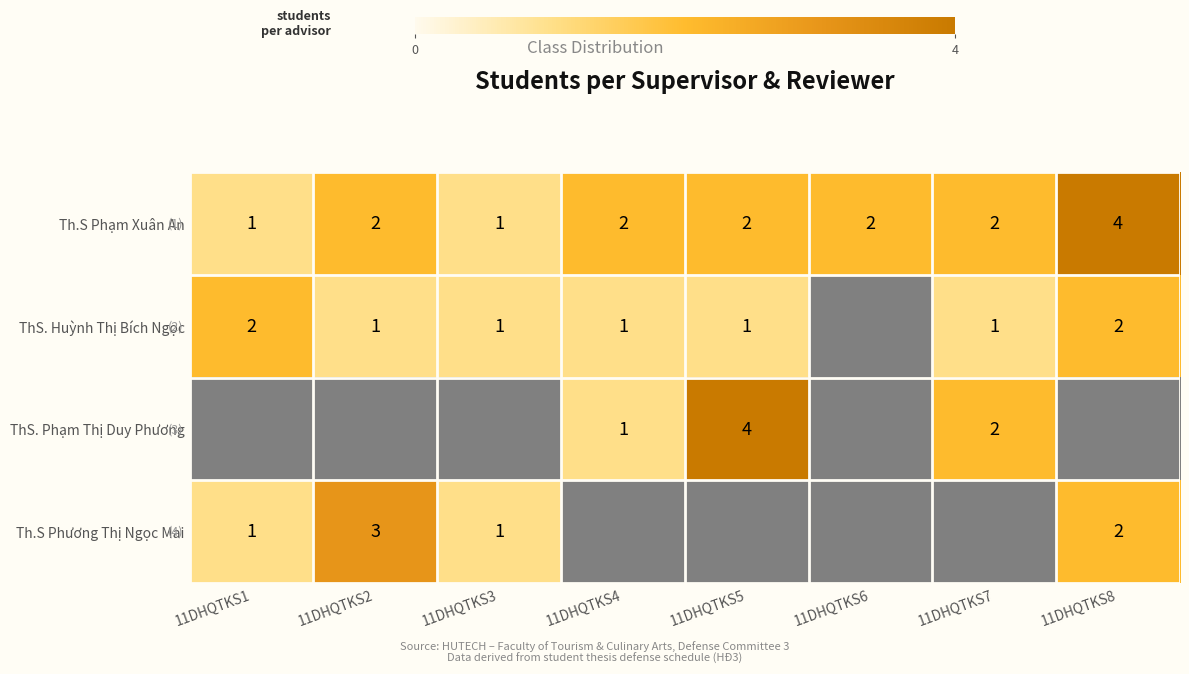

Which series has the largest range (max minus min)?

ThS. Phạm Thị Duy Phương